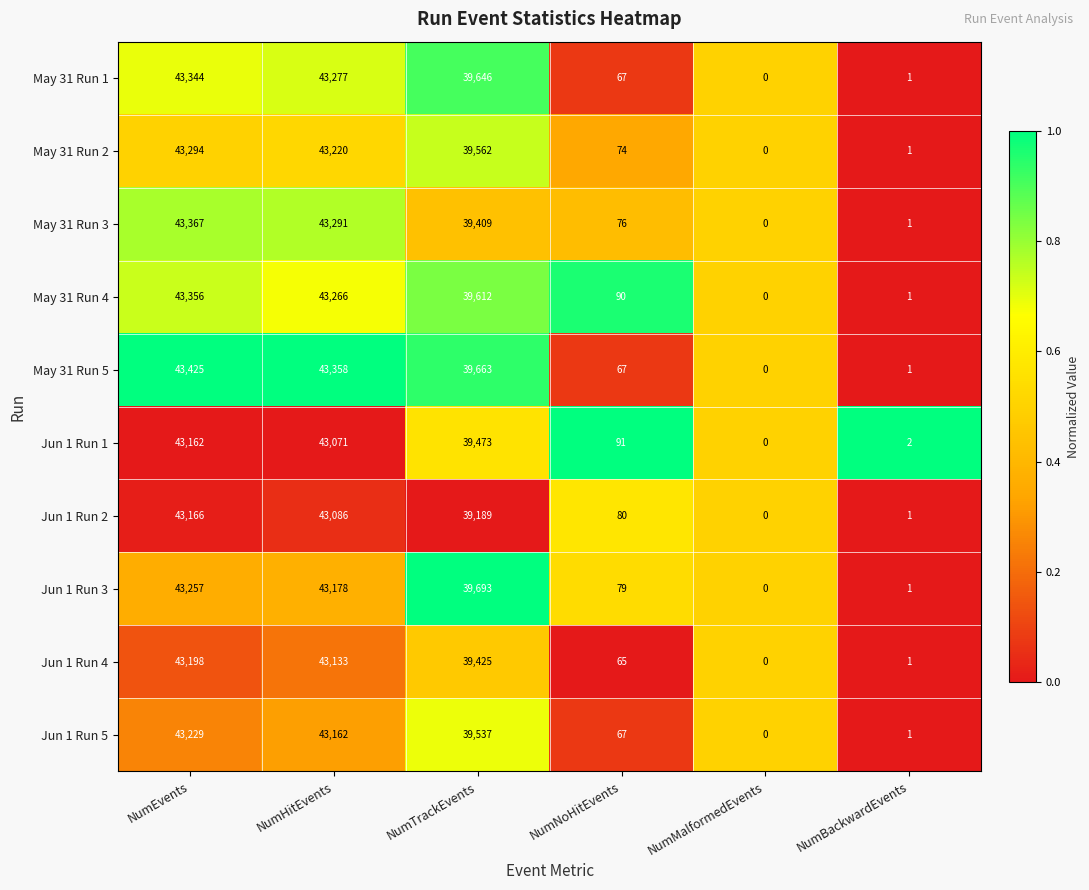

List the series in order of their peak value, lowest first.

Jun 1 Run 1, Jun 1 Run 2, Jun 1 Run 4, Jun 1 Run 5, Jun 1 Run 3, May 31 Run 2, May 31 Run 1, May 31 Run 4, May 31 Run 3, May 31 Run 5